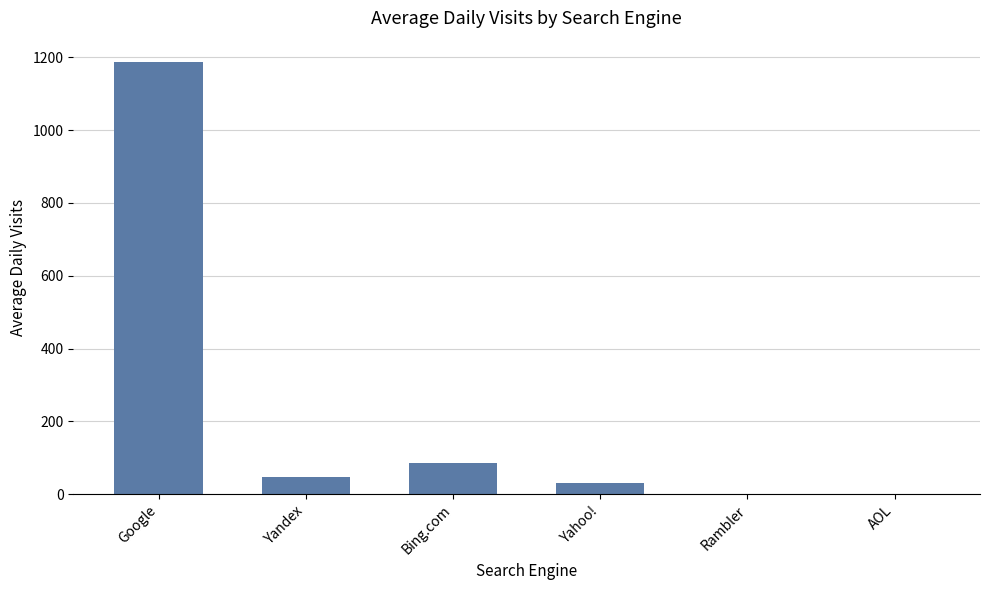

Which category has the highest value across all series?

Google